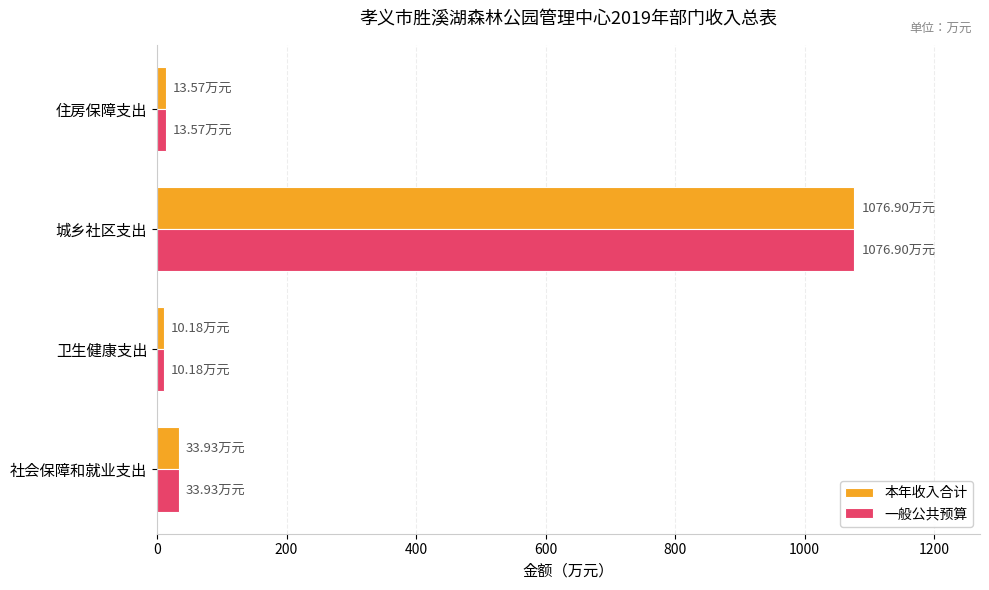

Count the number of data series in this chart.

2